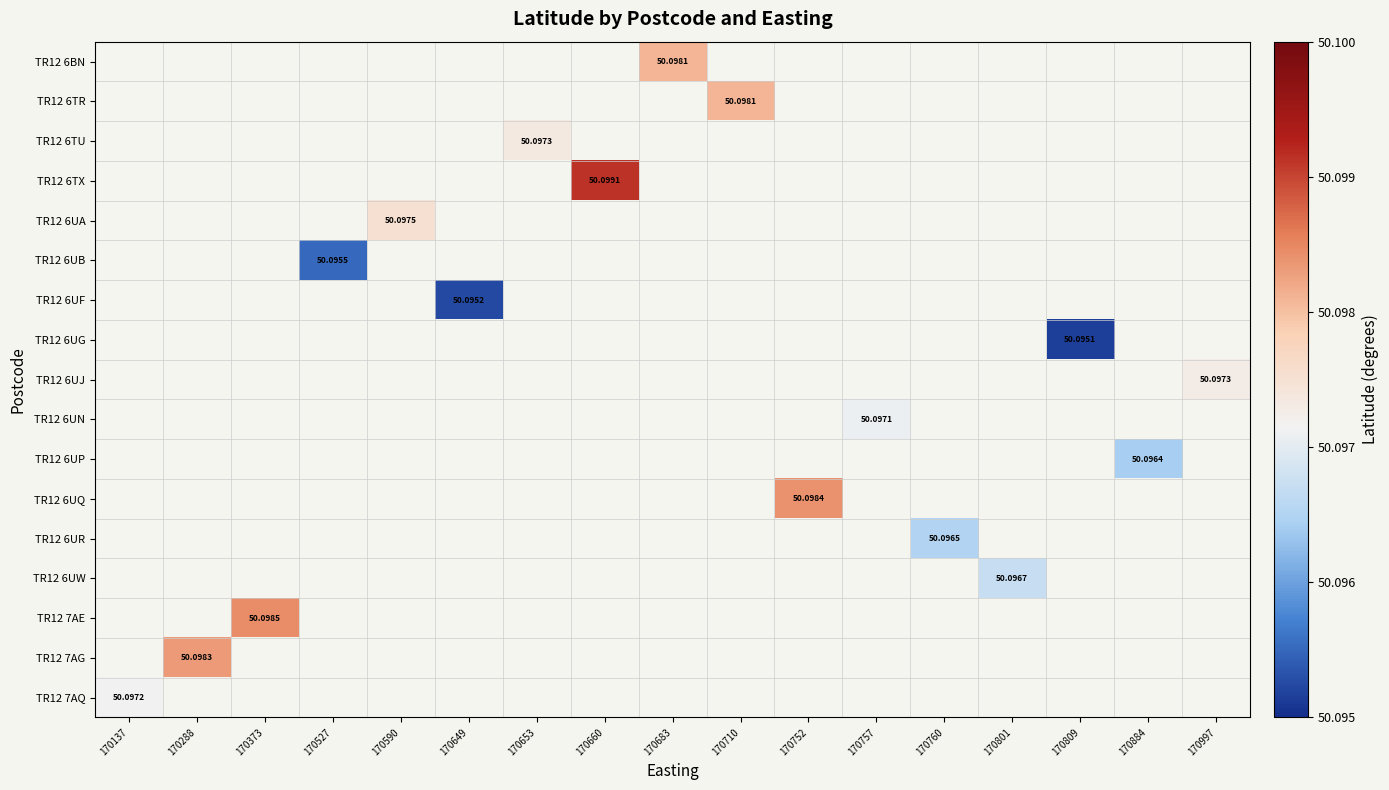

How many data points does each series have?

17